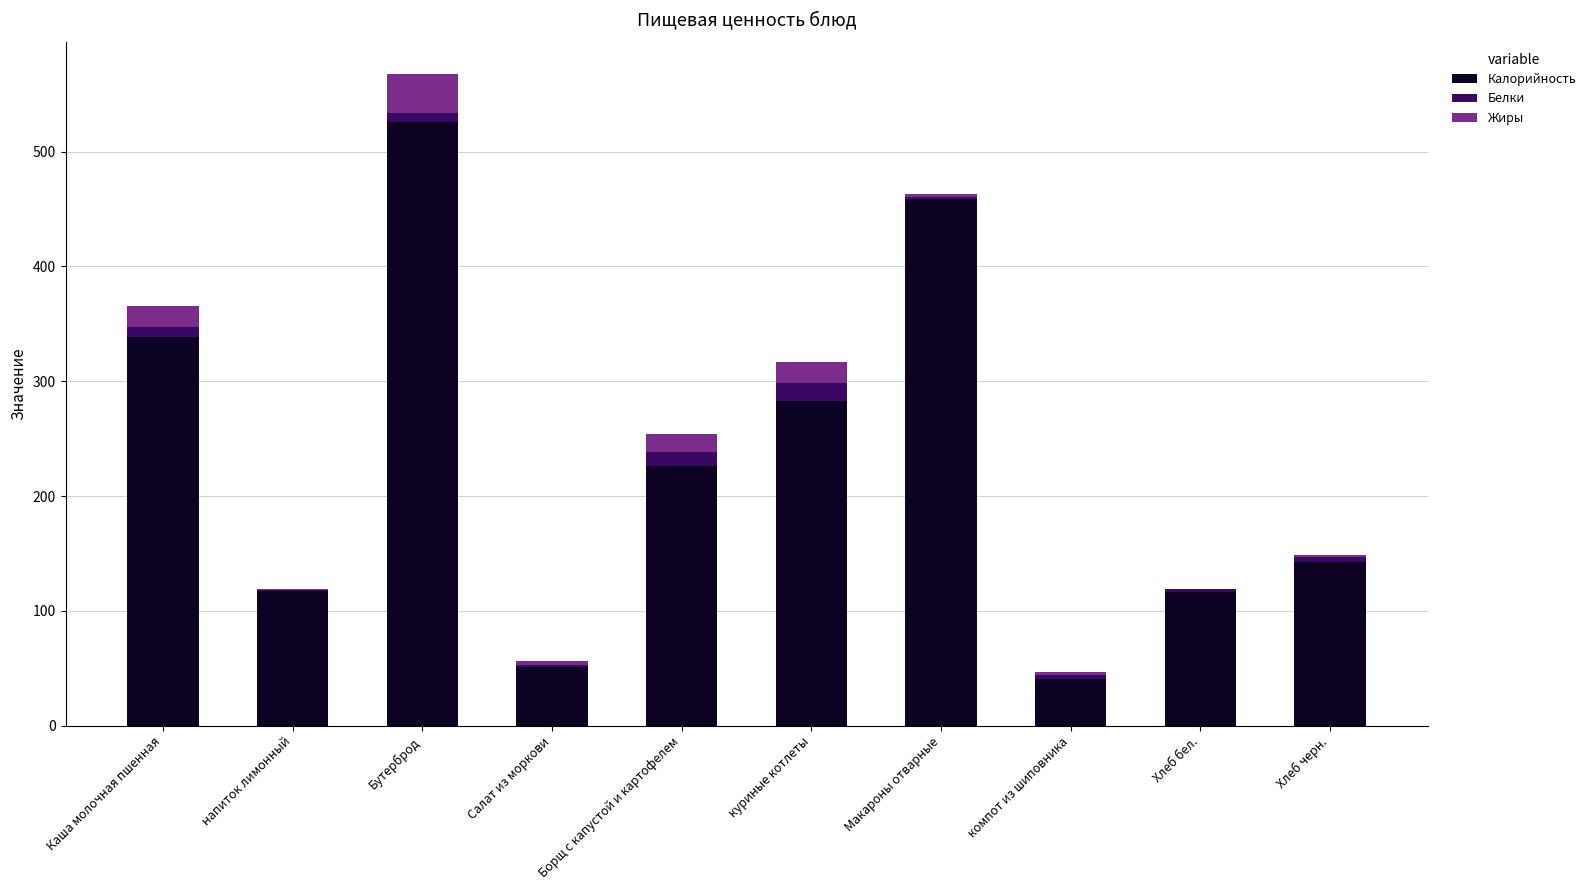

What is the maximum value for Калорийность?

526.0